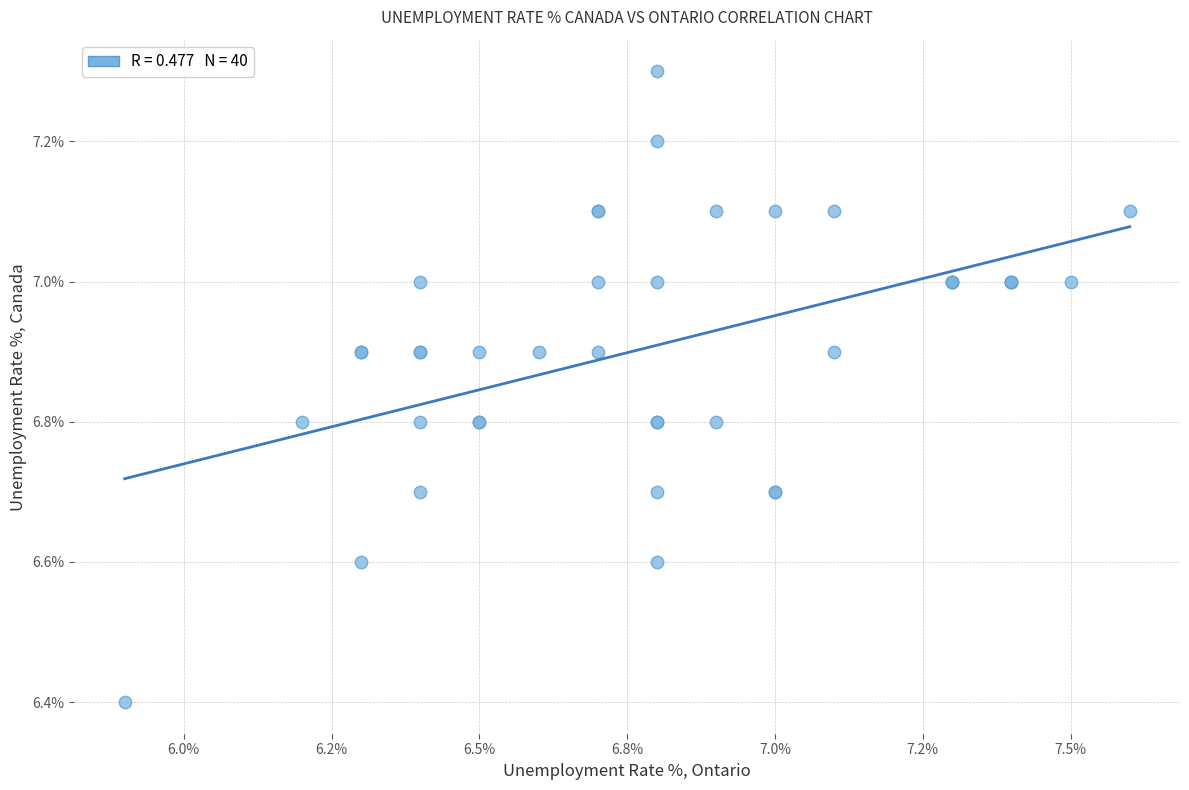

What Y value in the scatter plot is closest to 6?

6.4